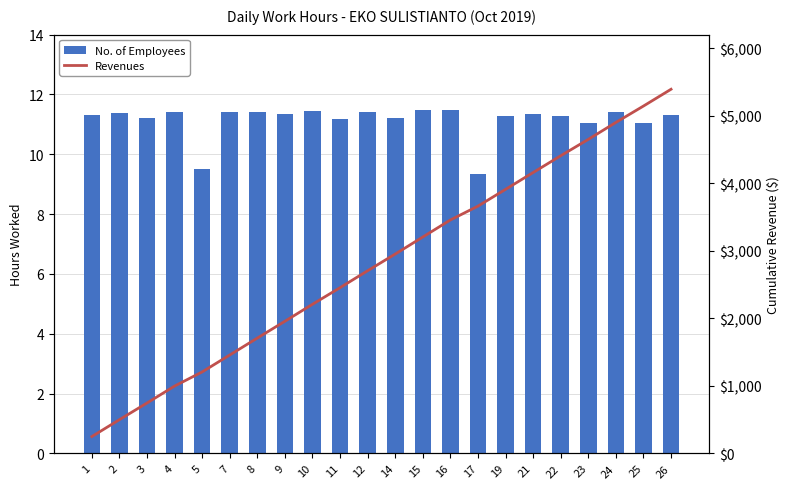

At 2, list the series in order from largest to smallest.

Revenues, No. of Employees